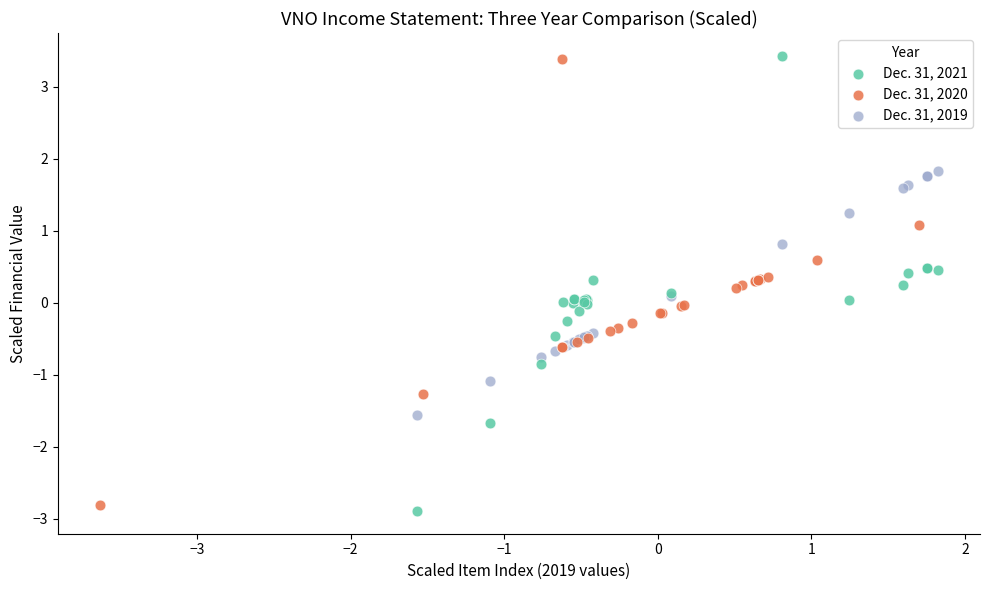

Which series has the widest spread of Y values?

Dec. 31, 2021